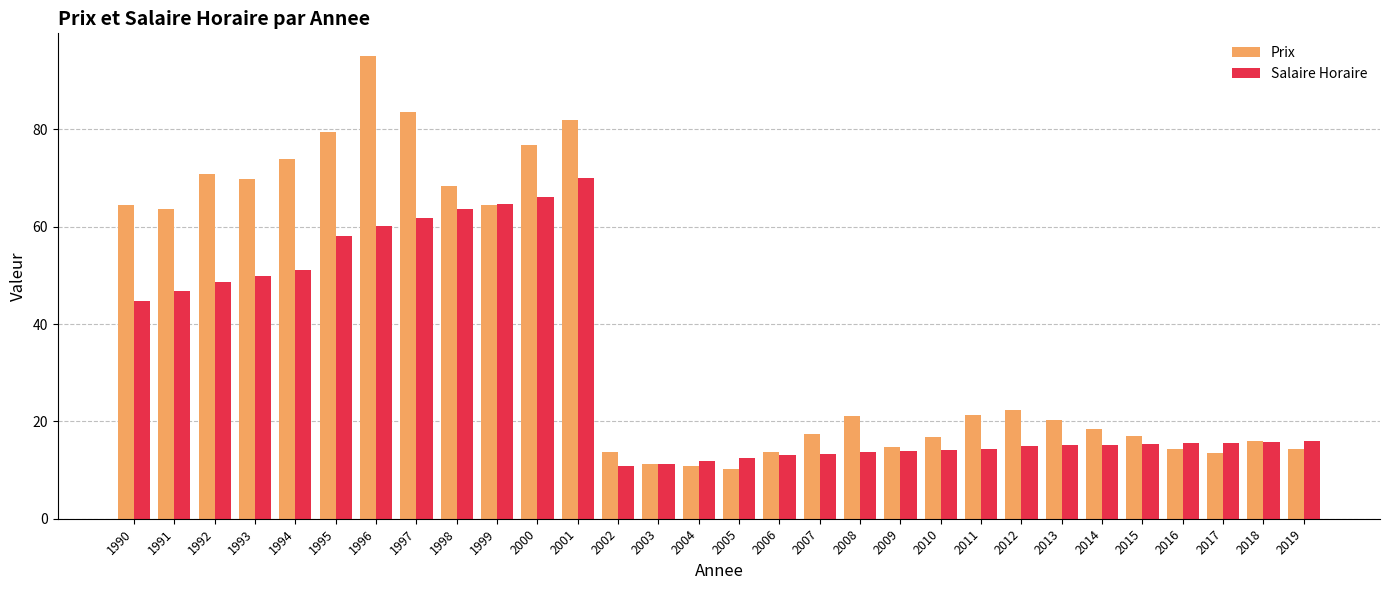

What is the value of the Prix bar at the 28th from the left?

13.5